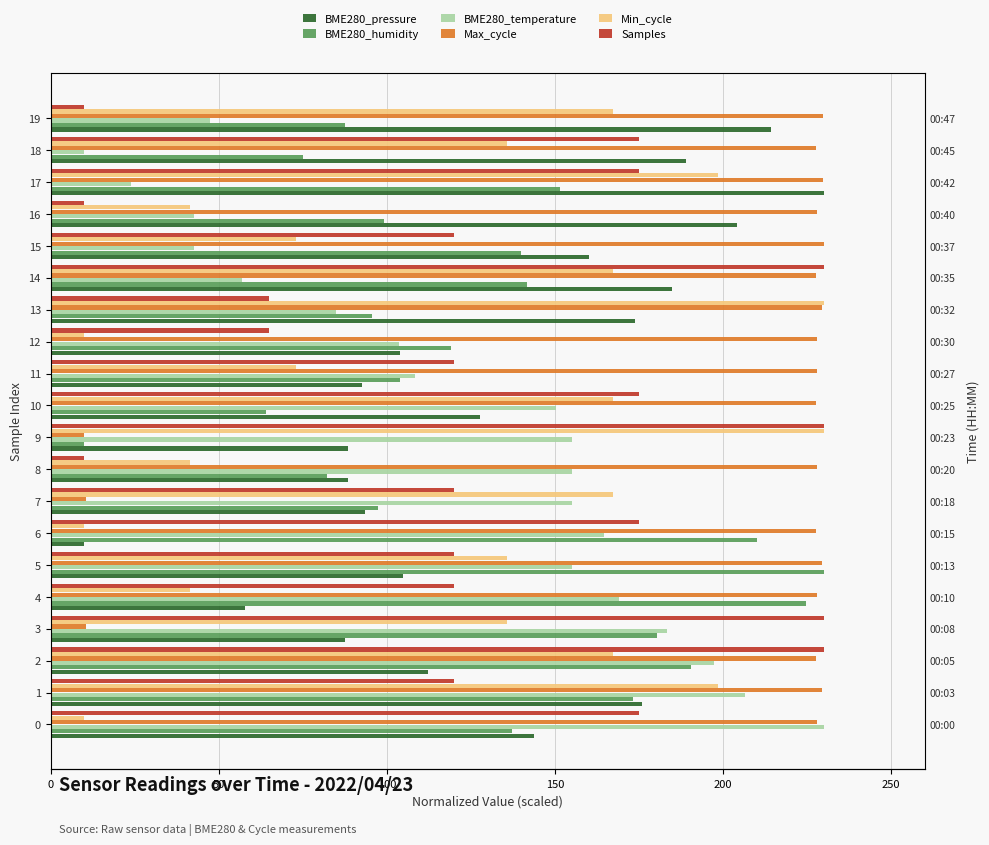

What is the label of the 19th bar from the left?

18